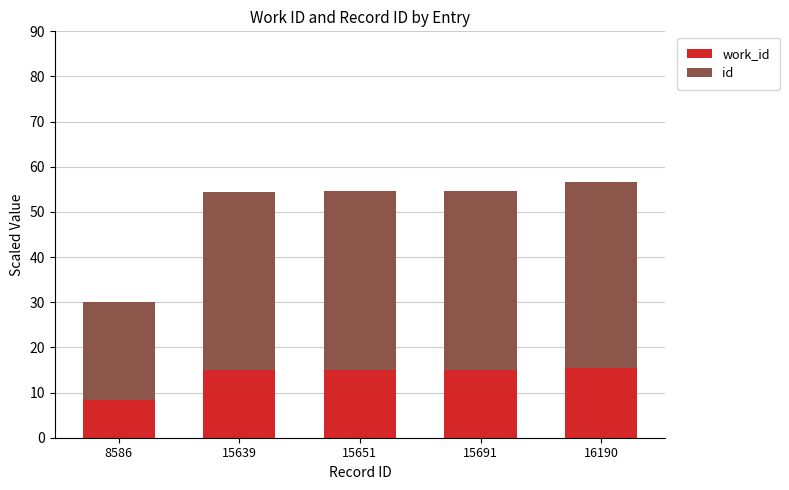

What is the total value across all series at 8586?

30.1